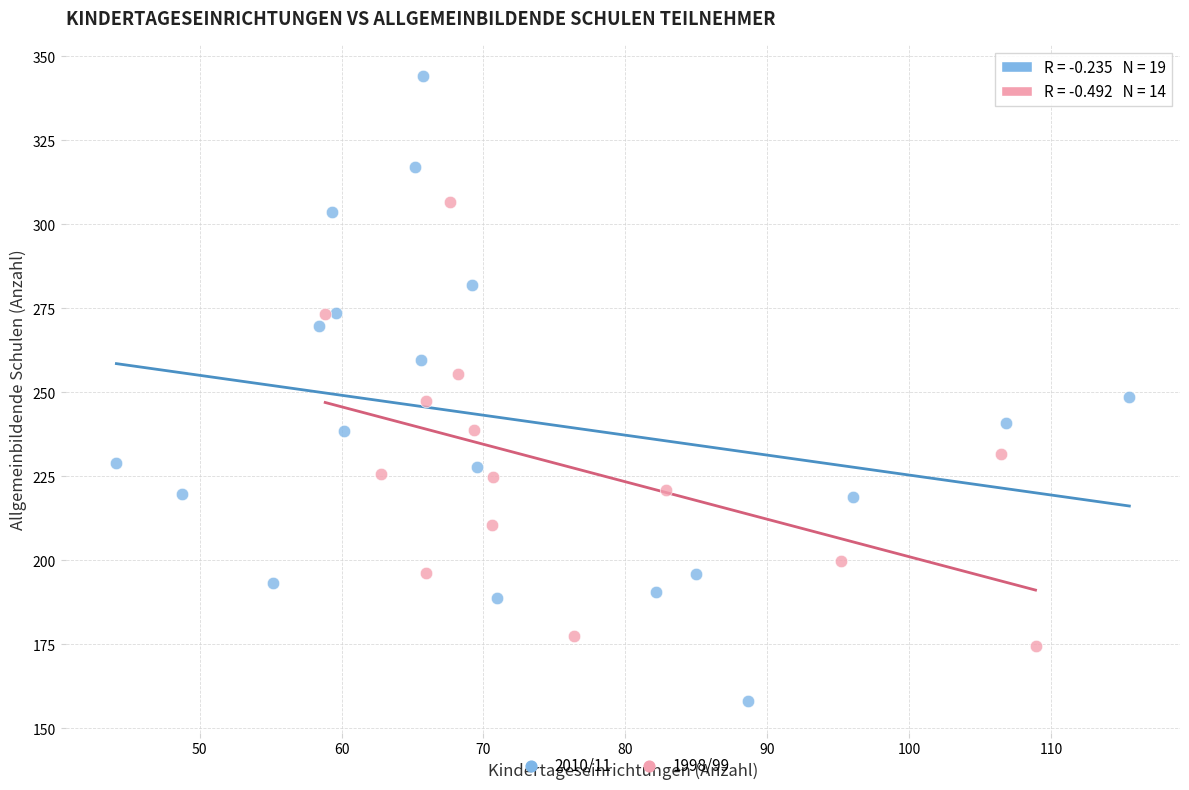

Which series reaches the maximum Y coordinate?

2010/11